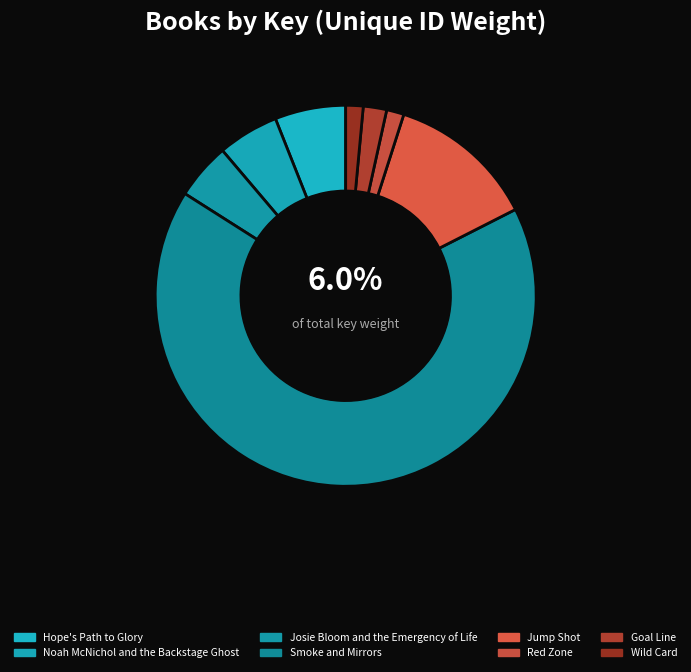

What is the ratio of the value at Noah McNichol and the Backstage Ghost to the value at Josie Bloom and the Emergency of Life?

1.1